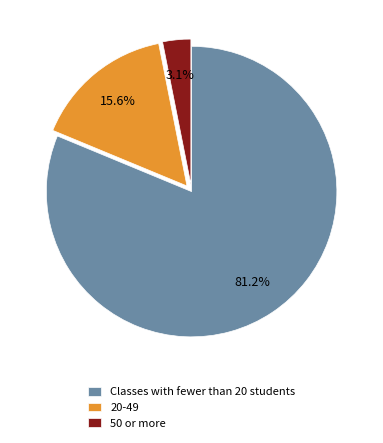

How many slices are in this pie chart?

3